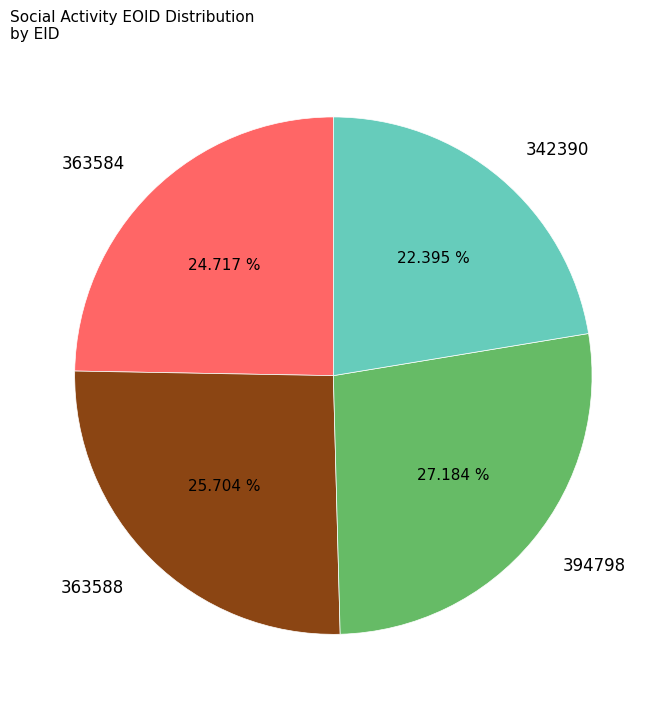

What is the ratio of the value at 394798 to the value at 342390?

1.2